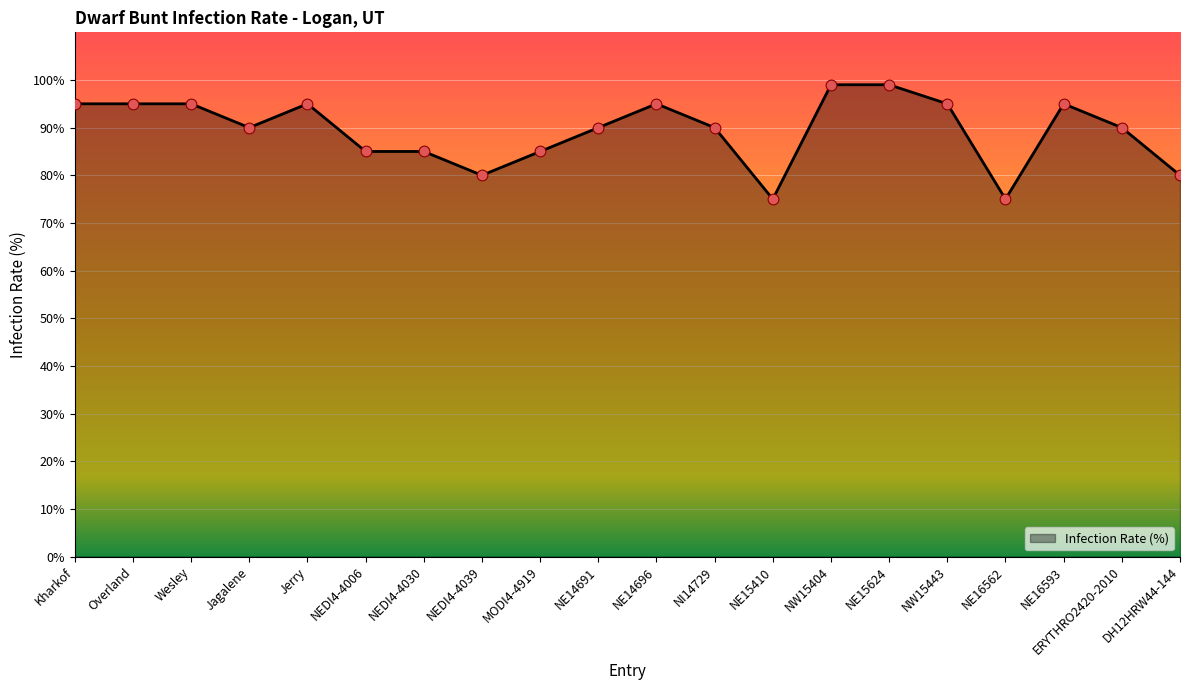

What is the change in value from MODI4-4919 to NE16593?

+10